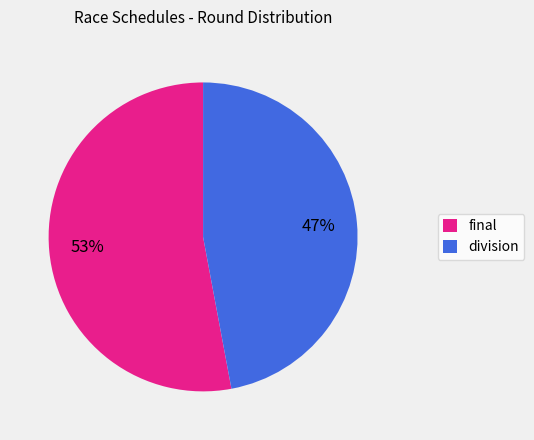

Is it true that final is 53% of the pie?

True